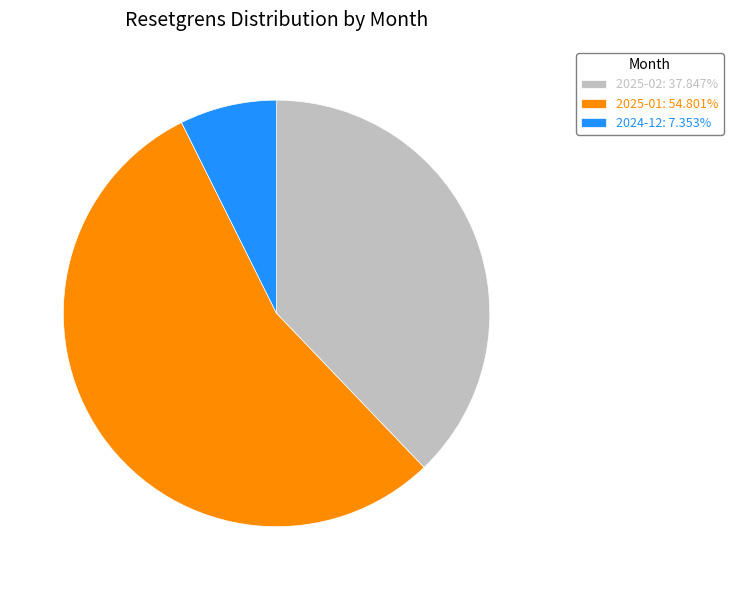

Is there any slice that represents more than half of the pie?

Yes